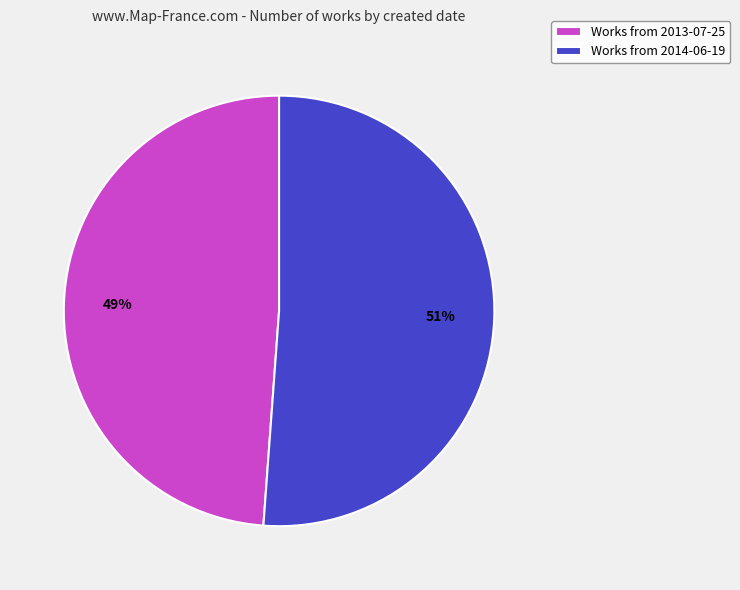

Which slice is the largest?

Works from 2014-06-19